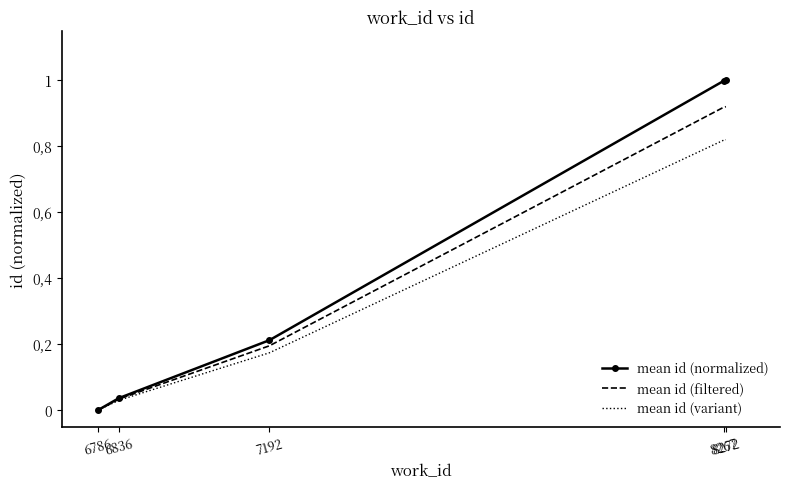

The value of mean id (normalized) at 6786 is 0.0. True or false?

True